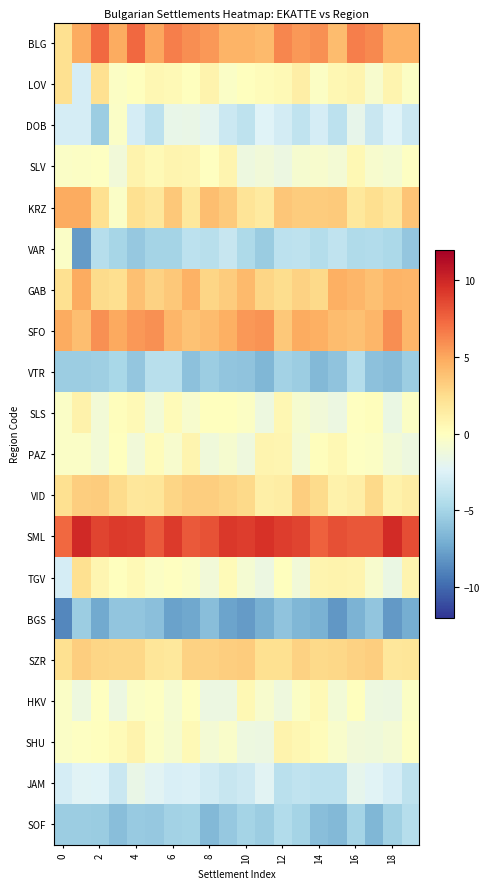

Count the number of categories in the chart.

20